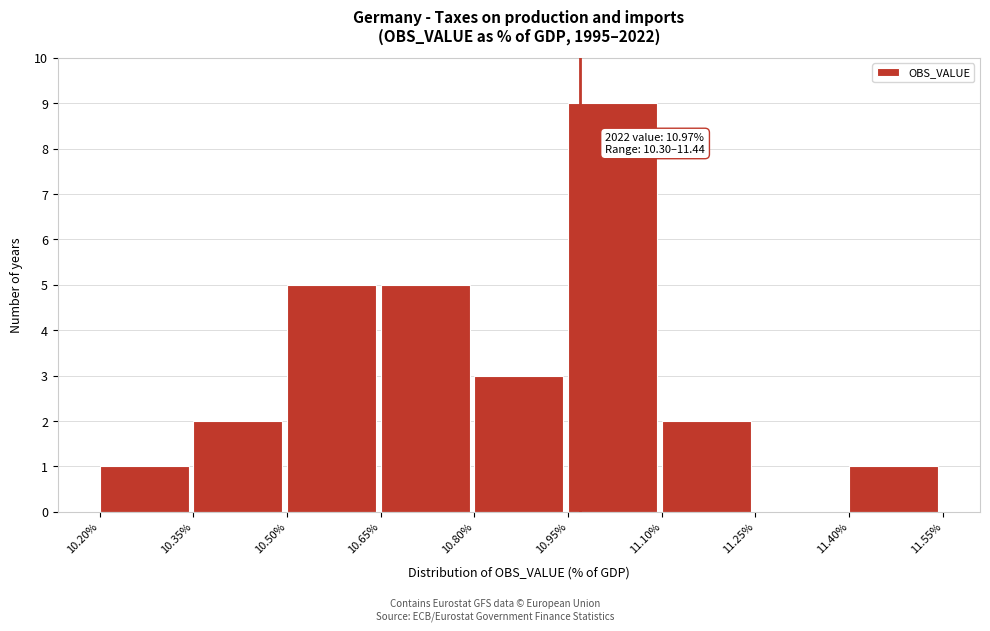

Which range on the x-axis has the tallest bar?

10.95% to 11.10%